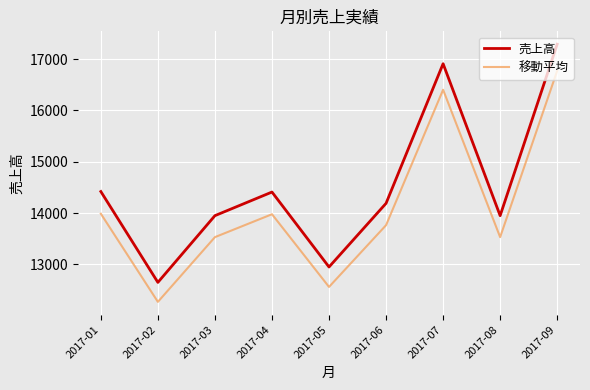

What is the difference between the highest and lowest values at 2017-04?

432.3